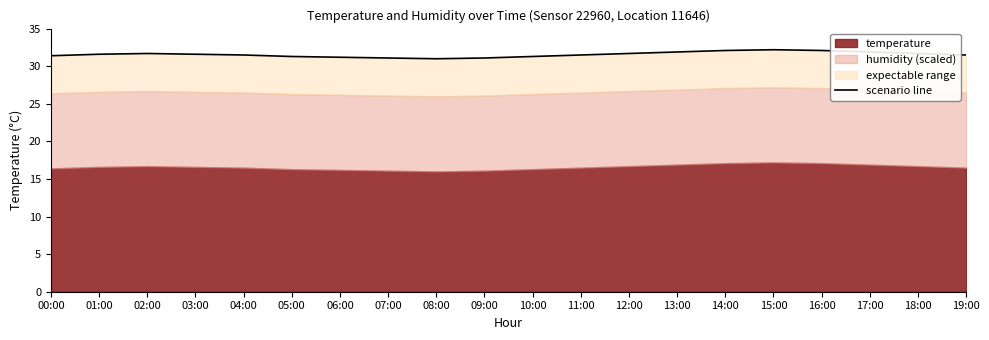

What is the difference between the maximum and minimum values?

1.2